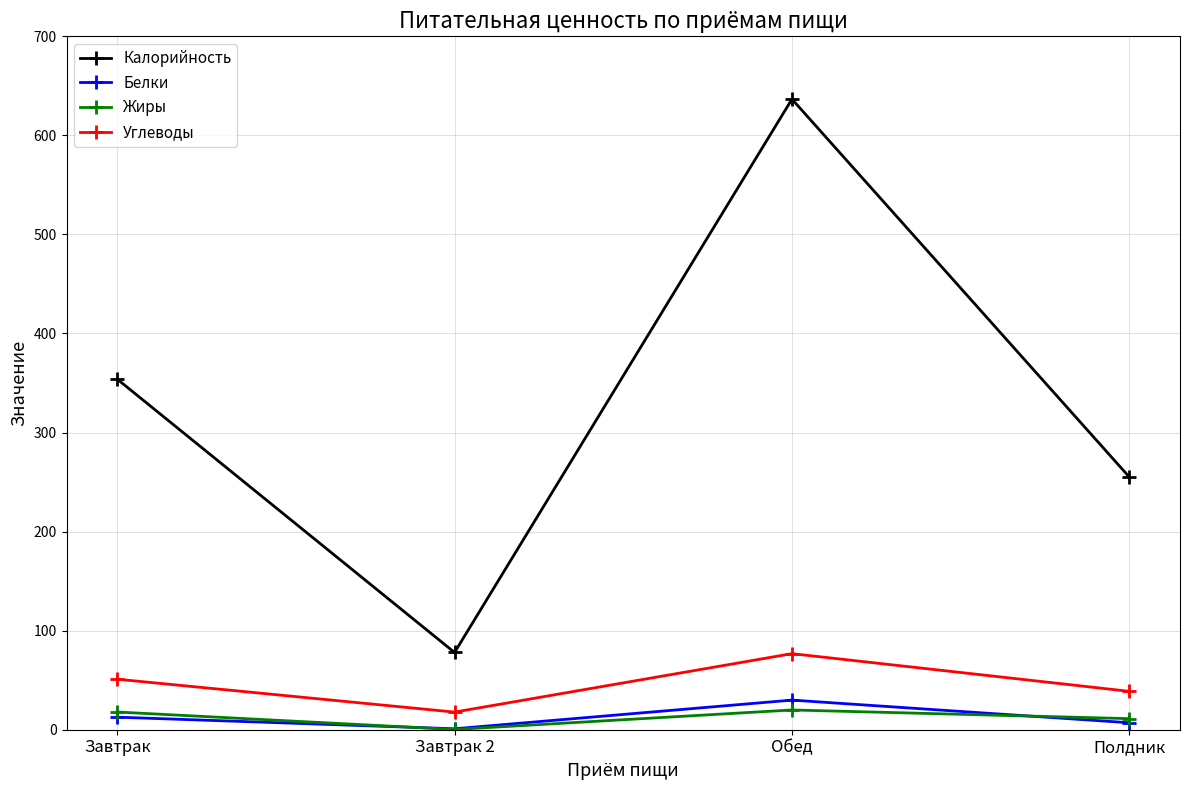

Which series changed the most between Завтрак 2 and Полдник?

Калорийность